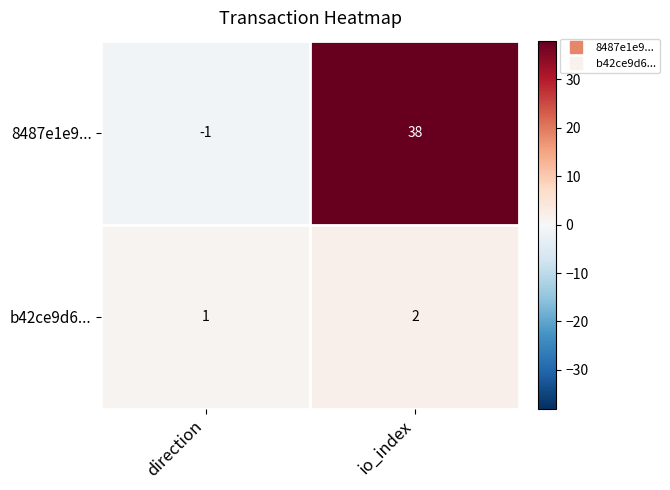

Rank the series at direction from highest to lowest value.

b42ce9d6..., 8487e1e9...